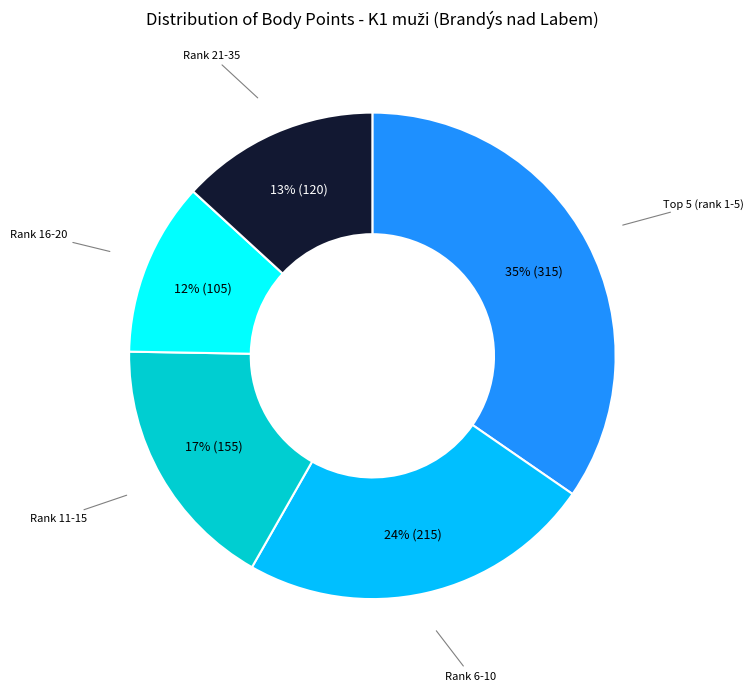

Is there any slice that represents more than half of the pie?

No